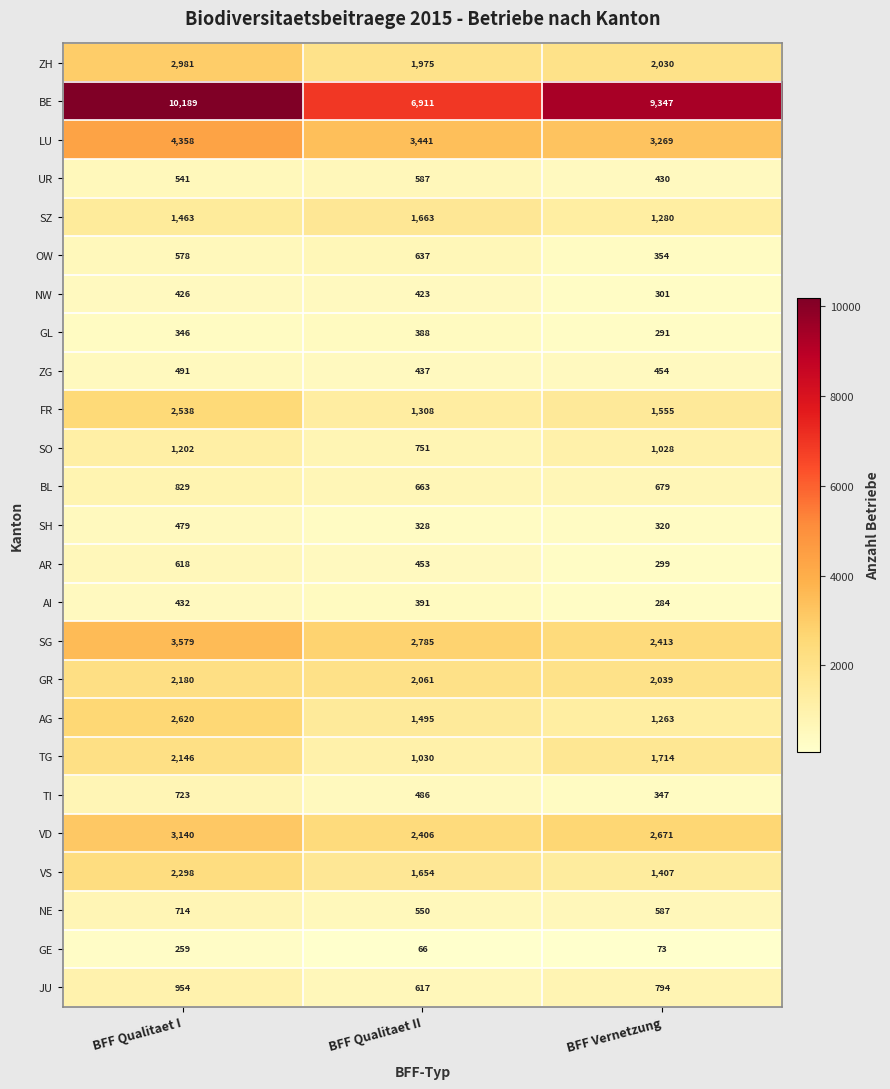

Is the value of OW at BFF Qualitaet I greater than the value of UR at BFF Qualitaet II?

No